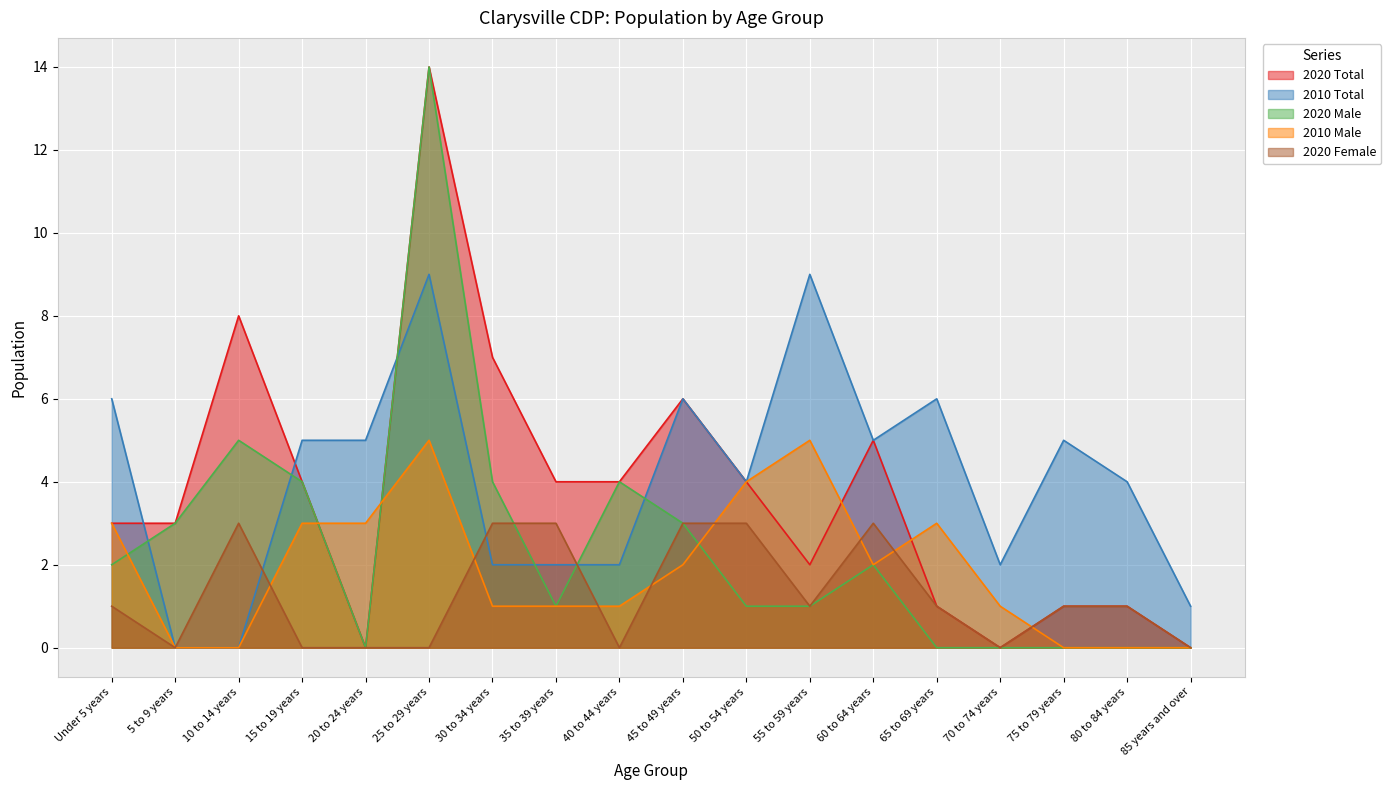

What are all the series names shown in the legend?

2020 Total, 2010 Total, 2020 Male, 2010 Male, 2020 Female